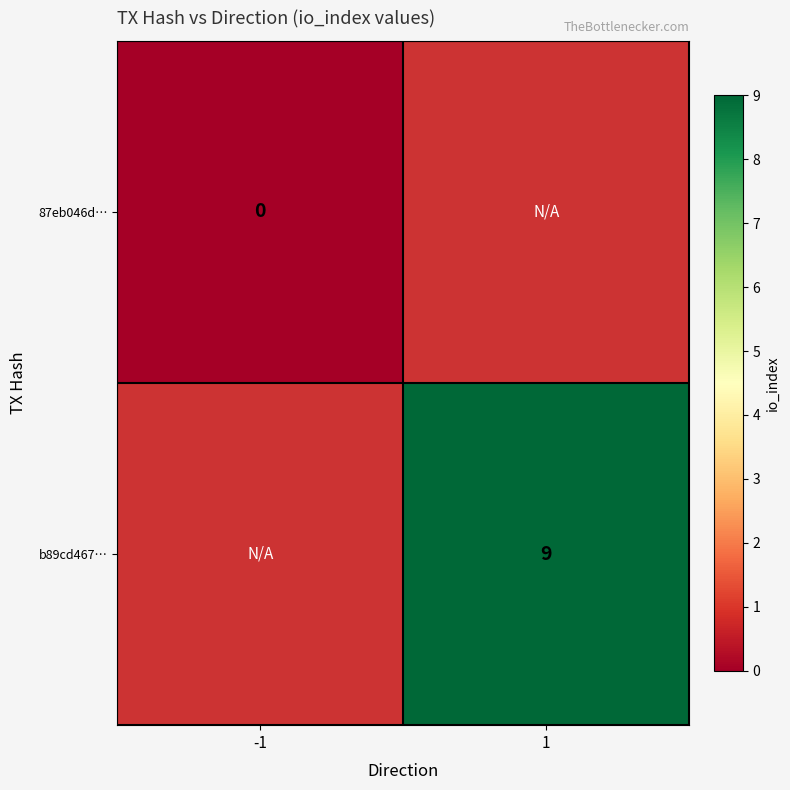

True or false: b89cd467… has a value of 14 at 1.

False